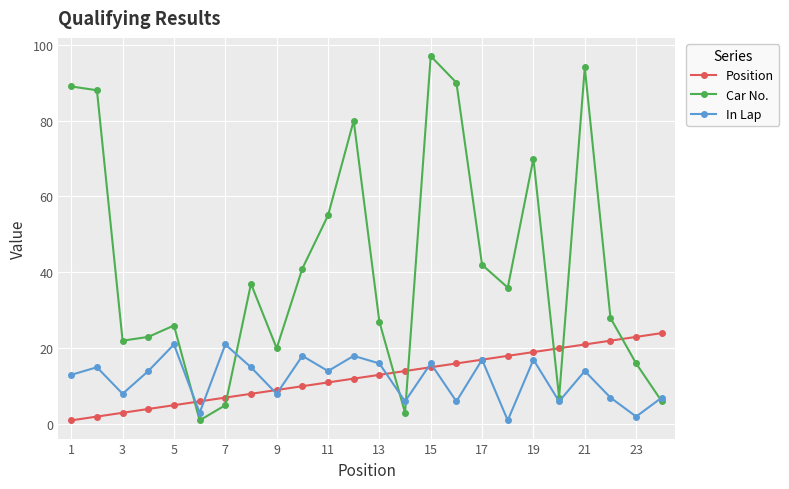

Which series has the widest spread of values?

Car No.